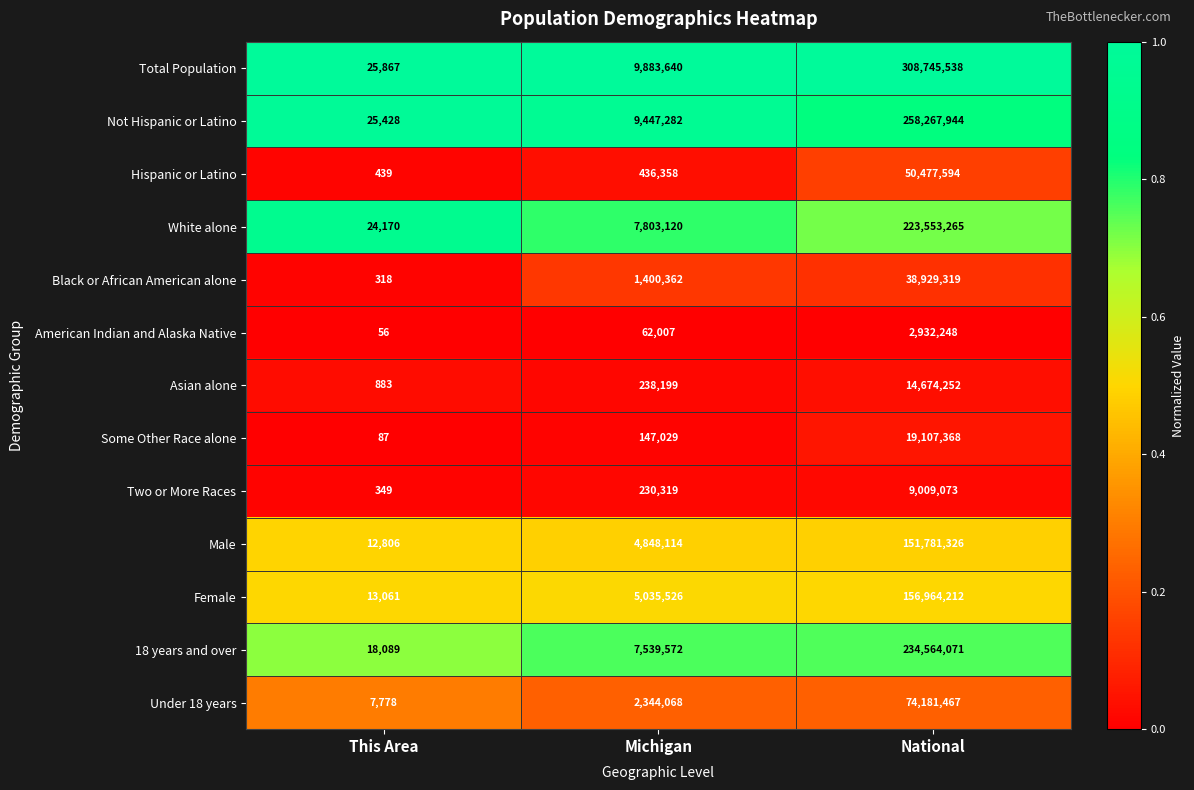

List the series in order of their peak value, highest first.

Total Population, Not Hispanic or Latino, 18 years and over, White alone, Female, Male, Under 18 years, Hispanic or Latino, Black or African American alone, Some Other Race alone, Asian alone, Two or More Races, American Indian and Alaska Native